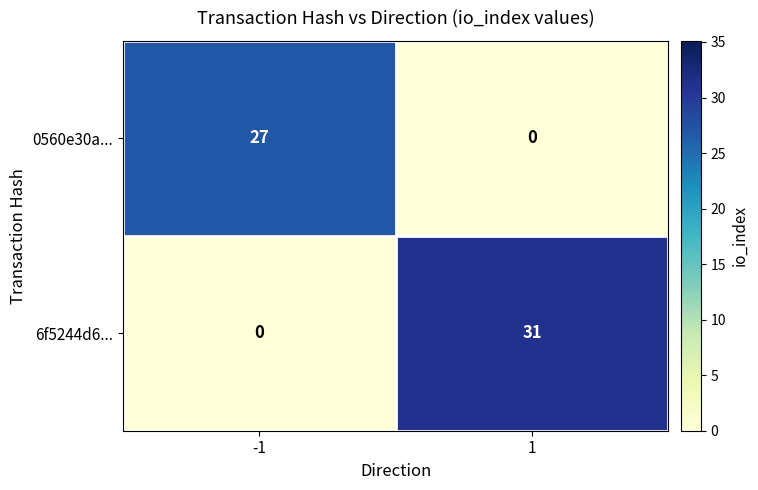

Which series has the largest total across all categories?

6f5244d6...